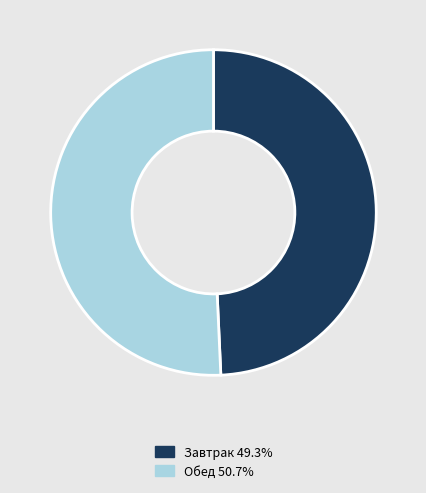

How many segments does this pie chart have?

2